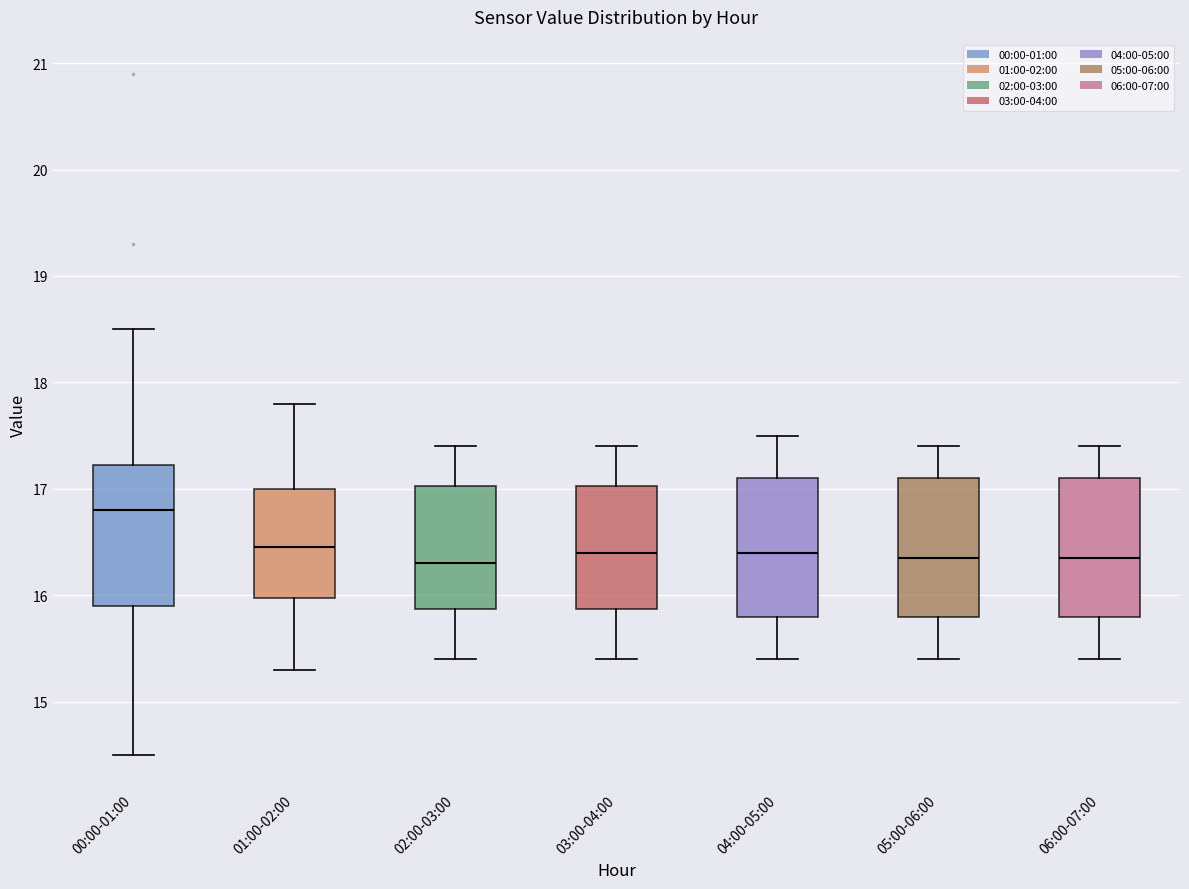

Which box's median line is the highest?

00:00-01:00